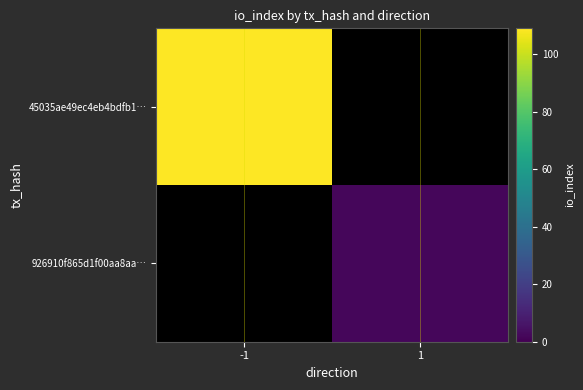

List the series in order of their overall mean, lowest first.

45035ae49ec4eb4bdfb1…, 926910f865d1f00aa8aa…